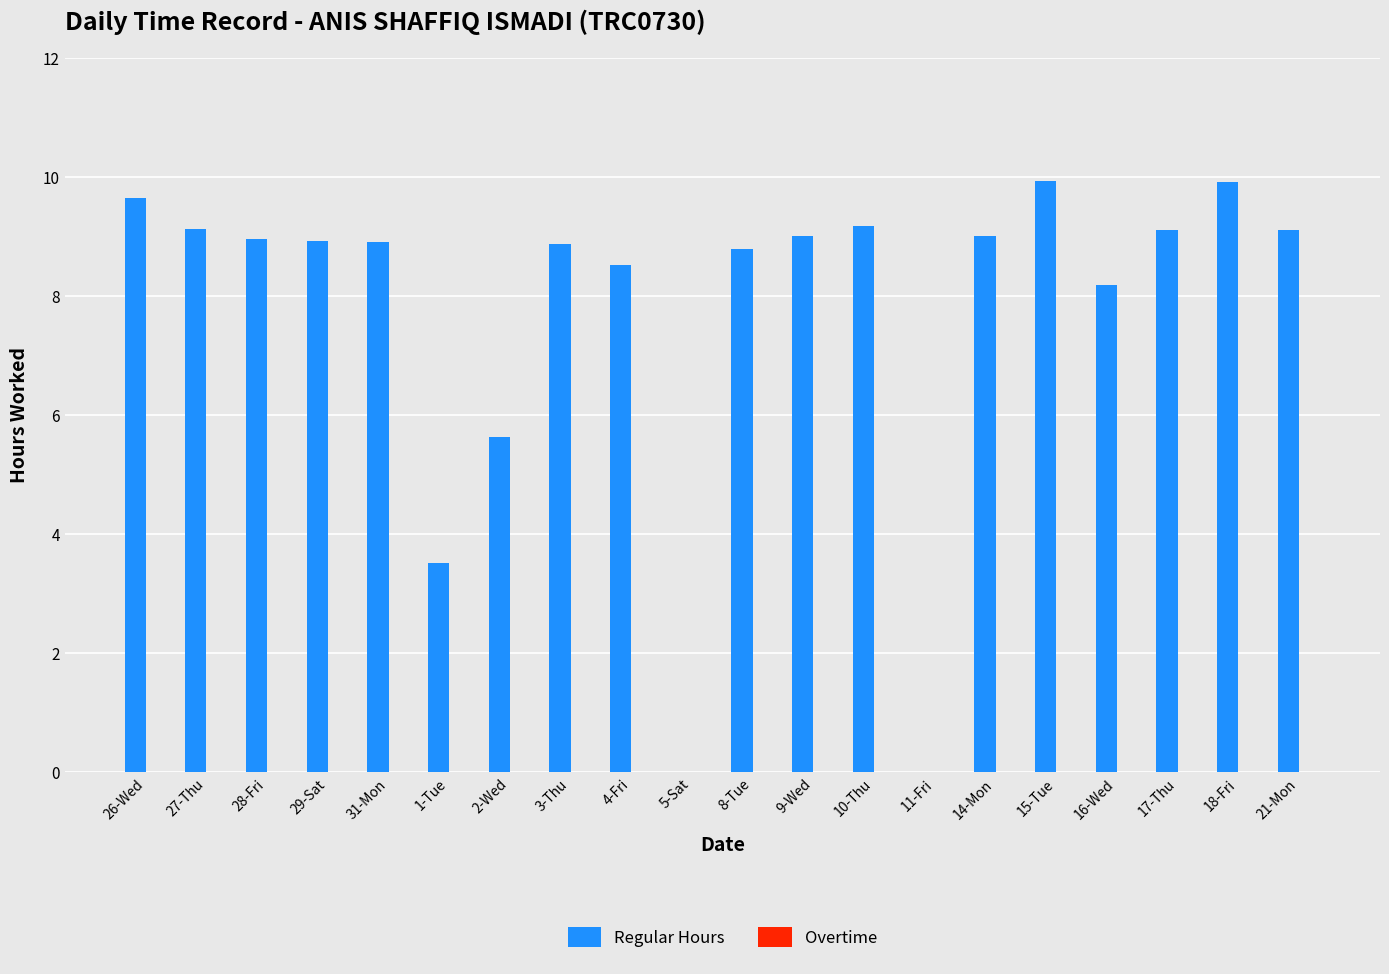

What is the greatest value displayed?

9.9